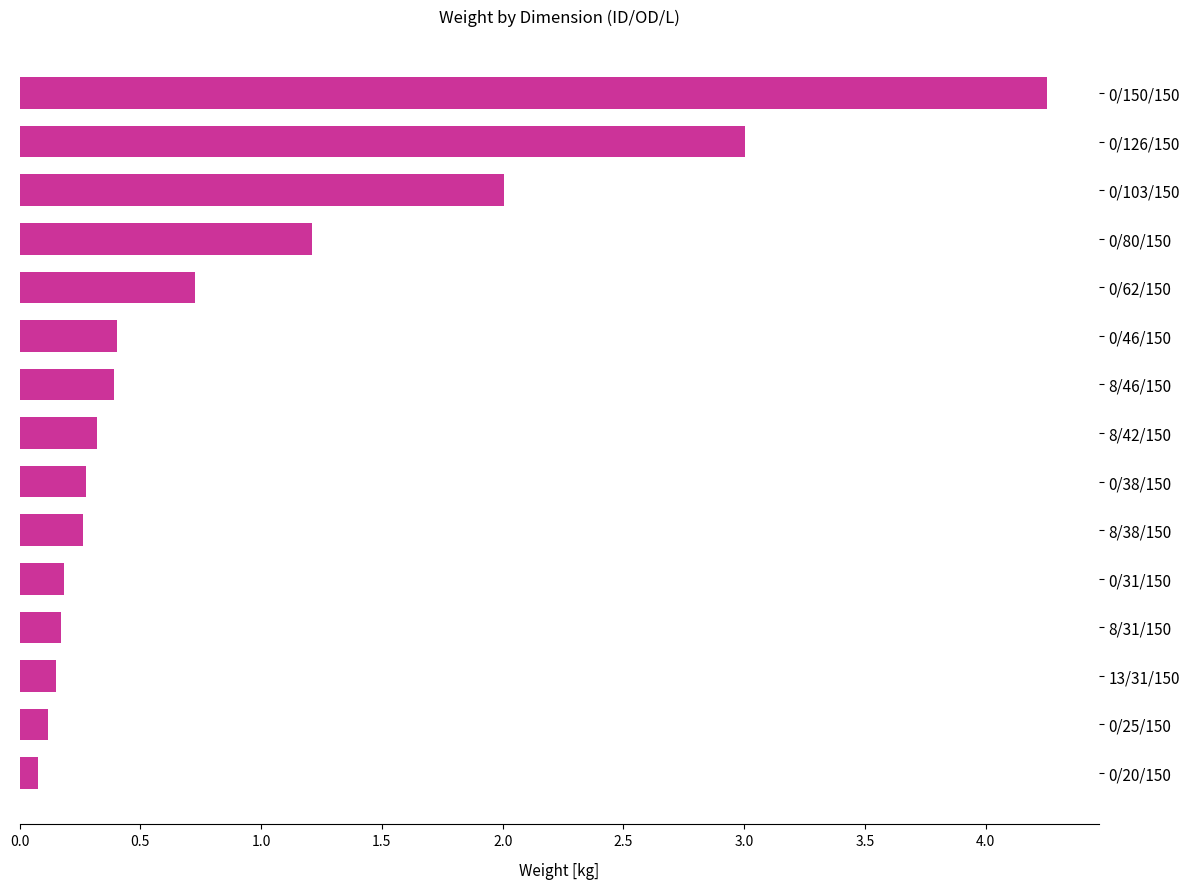

Is it true that the value at 0/31/150 is 0.0?

False